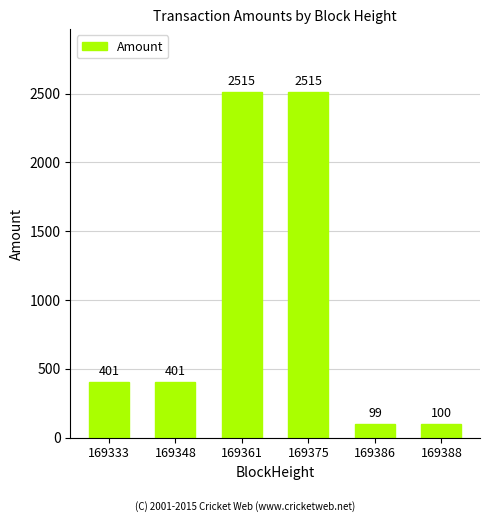

What is the difference between the maximum and minimum values?

2416.0